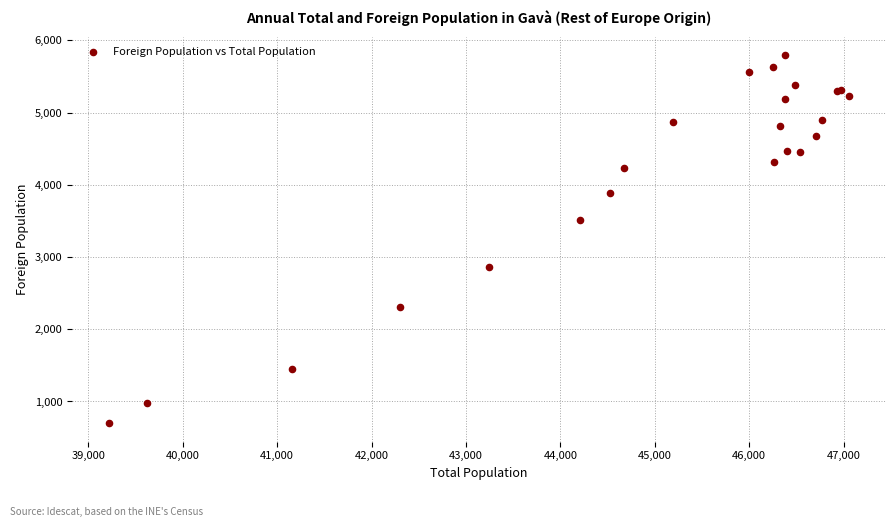

What Y value in the scatter plot is closest to 3246?

3511